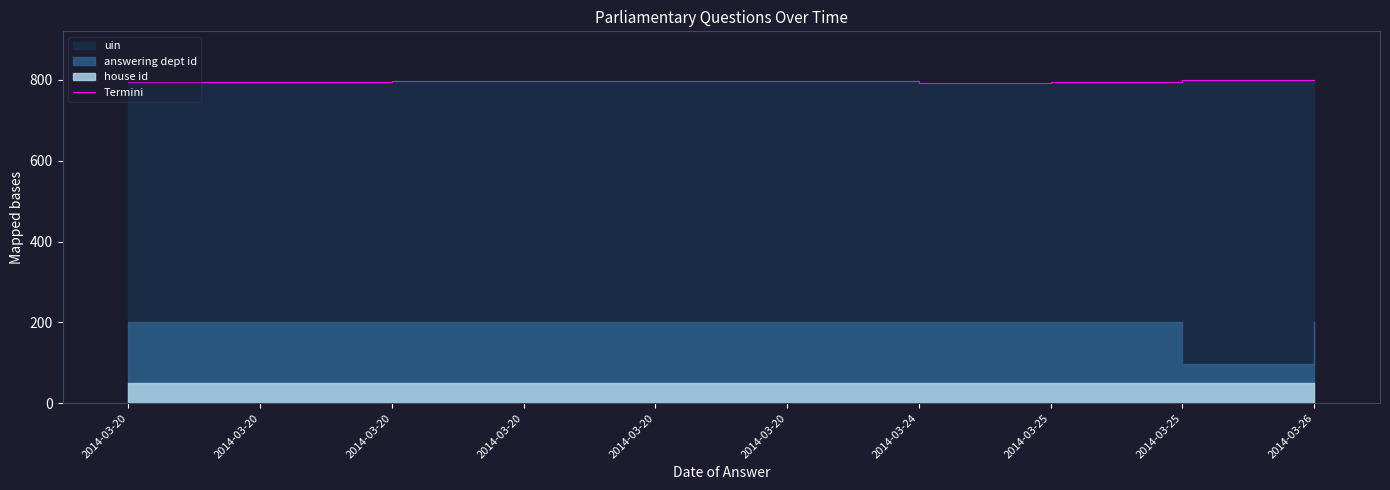

What is the greatest value displayed?

800.0